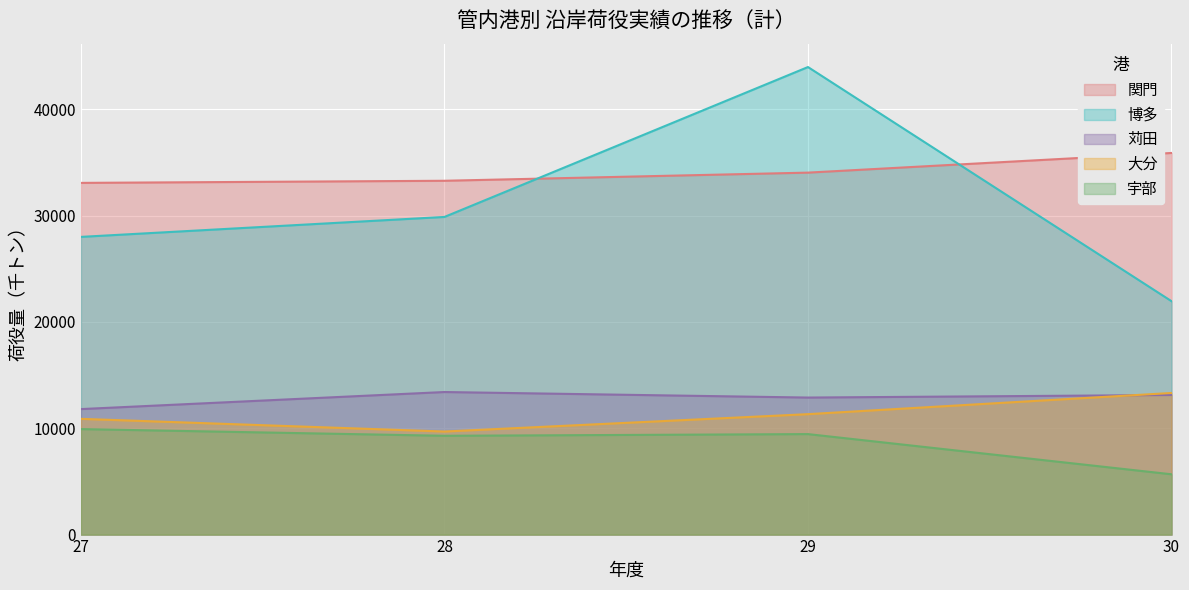

Reading left to right, extract all data points from this chart.

関門: 27=33078	28=33277	29=34043	30=35892
博多: 27=27999	28=29875	29=43973	30=21952
苅田: 27=11803	28=13408	29=12888	30=13129
大分: 27=10885	28=9693	29=11327	30=13318
宇部: 27=9922	28=9292	29=9451	30=5671